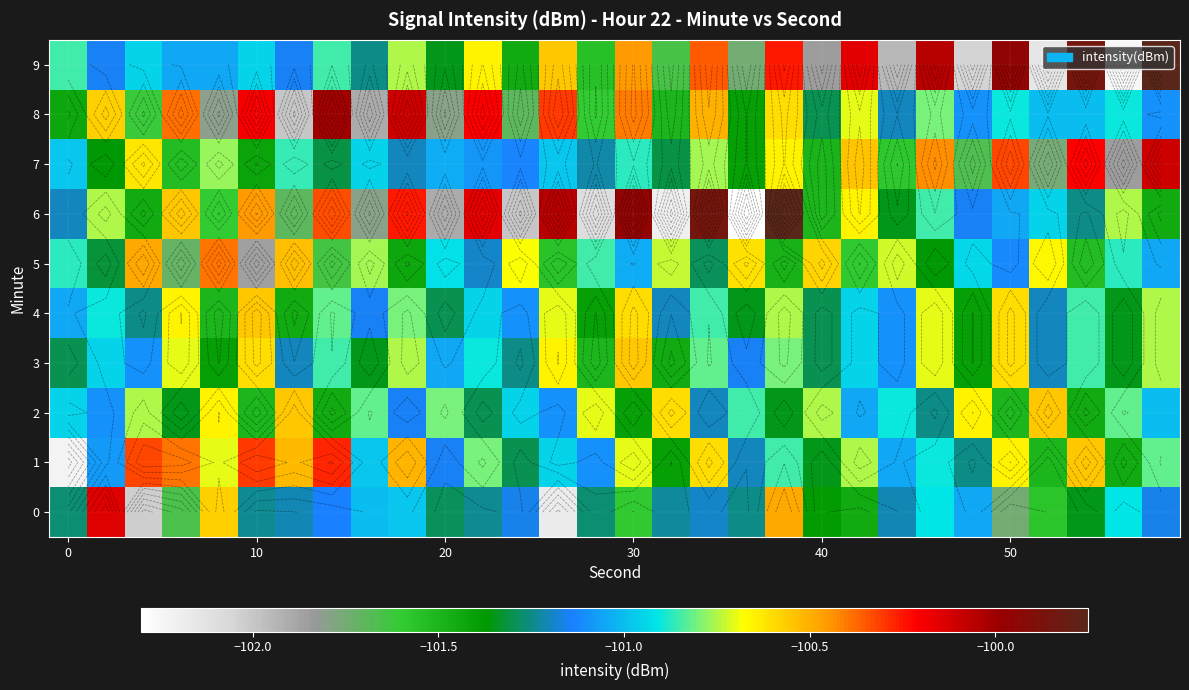

At how many categories does at least one series exceed -102?

30